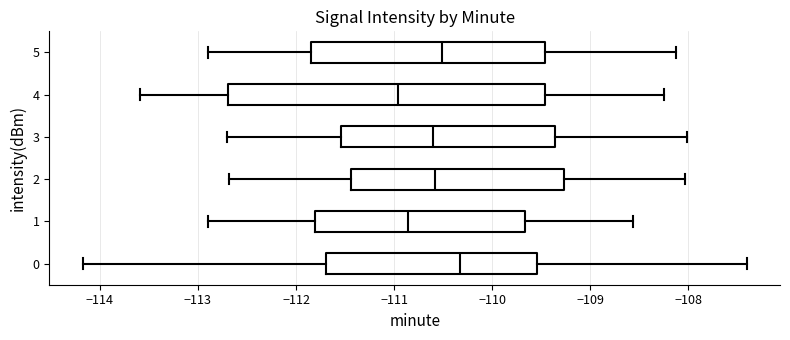

Where does the median line of the box at y = 0 sit on the x-axis? The values are not printed on the chart, so give them approximately, as read against the axis.

-110.3